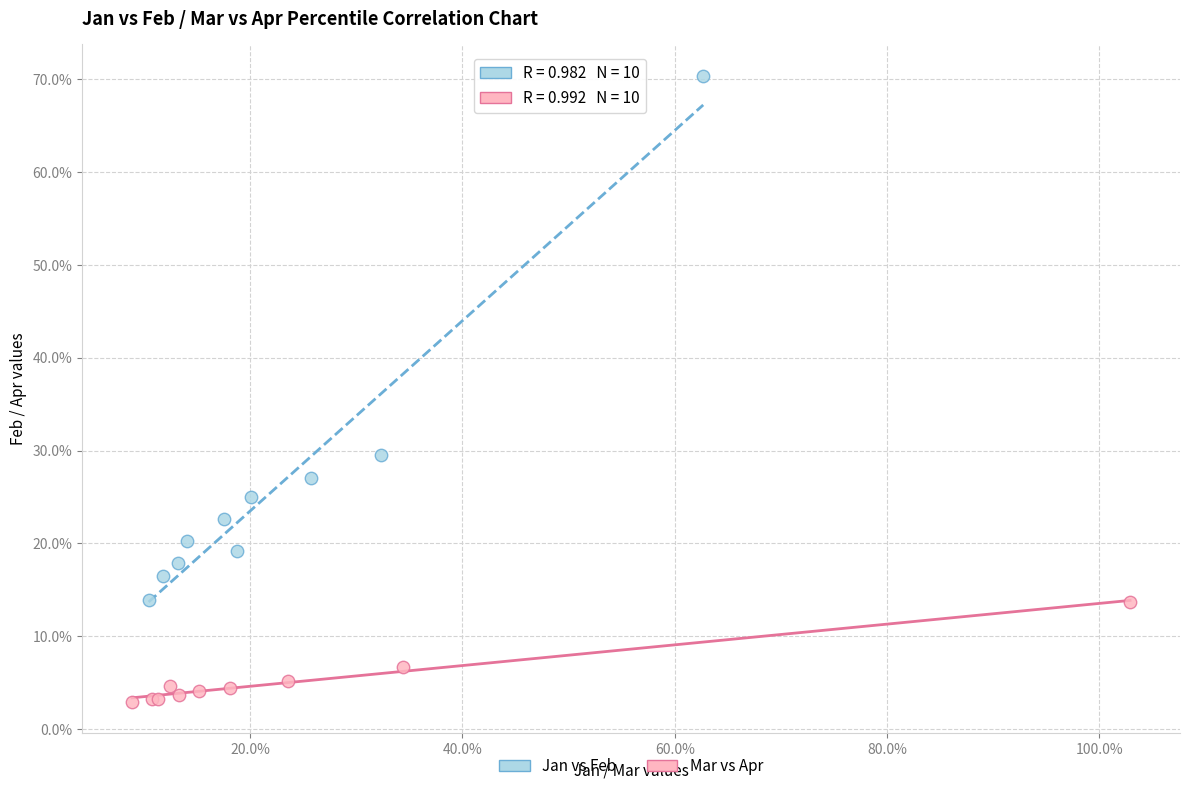

What are all the series names shown in the legend?

Jan vs Feb, Mar vs Apr